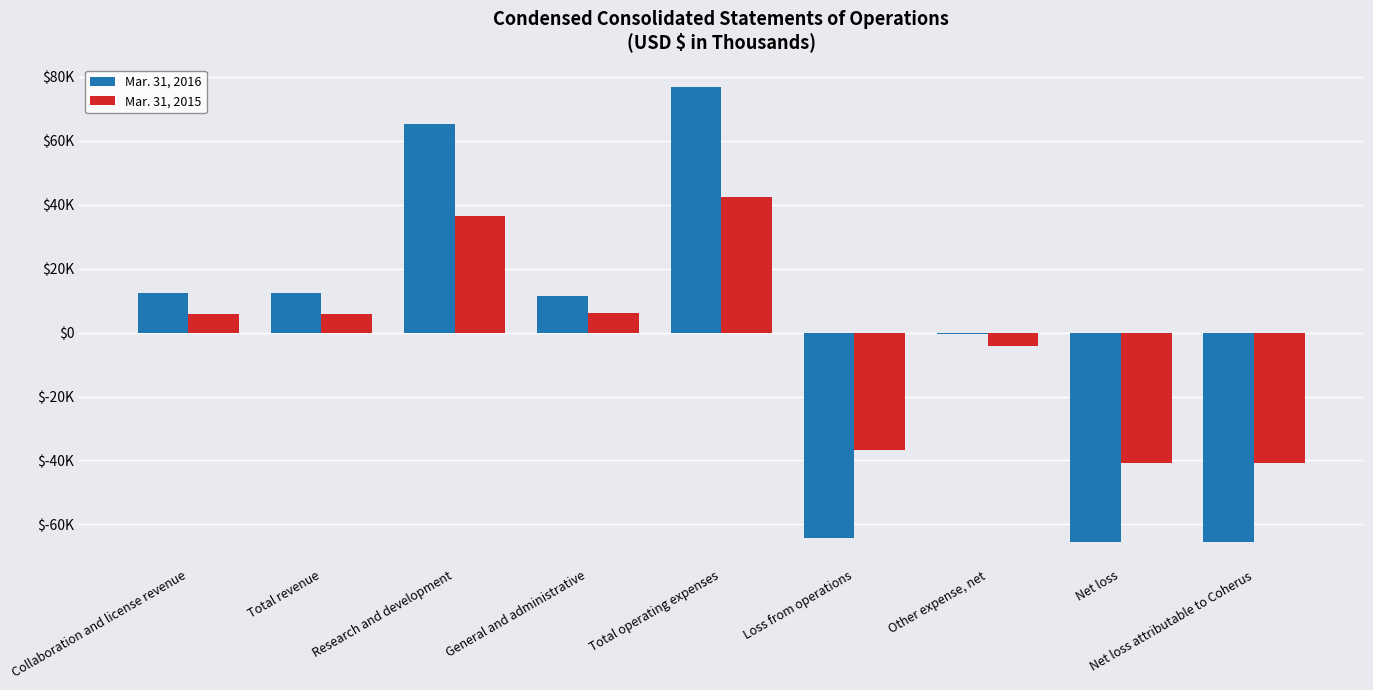

At which category is the sum across all series the highest?

Total operating expenses